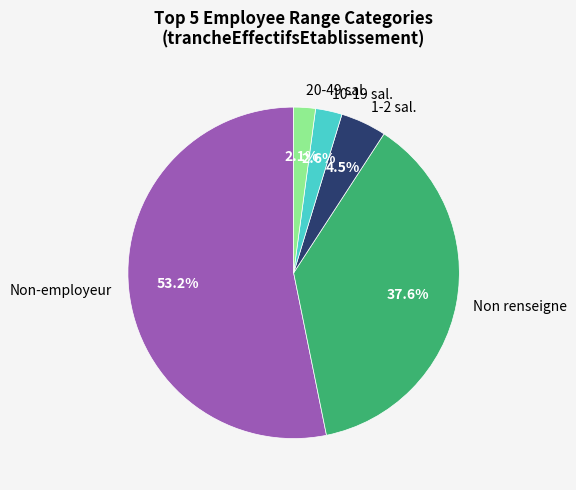

Is there any slice that represents more than half of the pie?

Yes